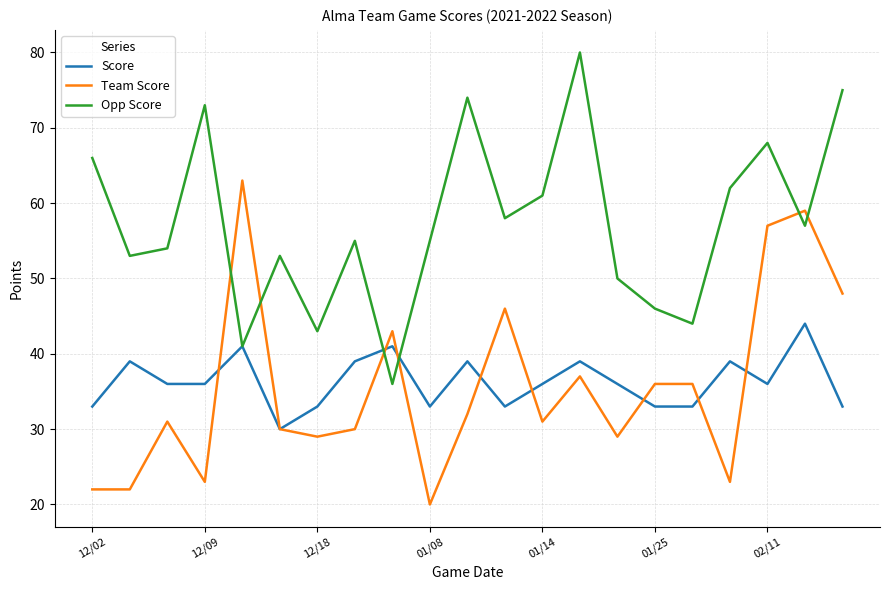

What are all the series names shown in the legend?

Score, Team Score, Opp Score